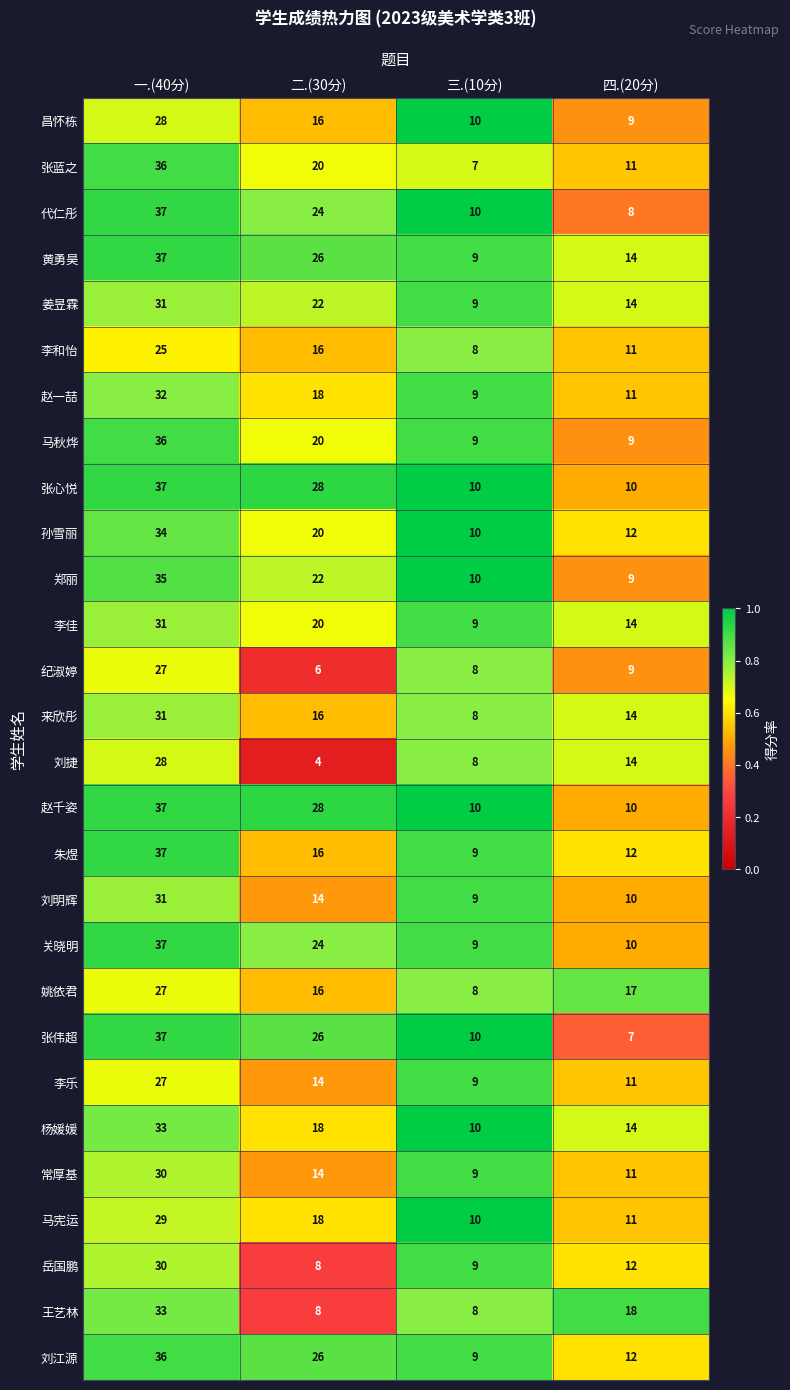

What is the minimum value shown in the chart?

4